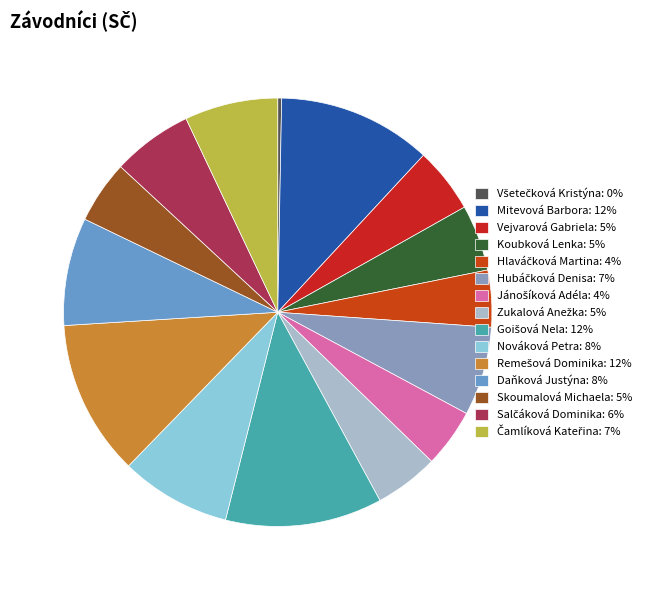

To the nearest percent, what is the combined percentage of Hlaváčková Martina and Goišová Nela?

16%